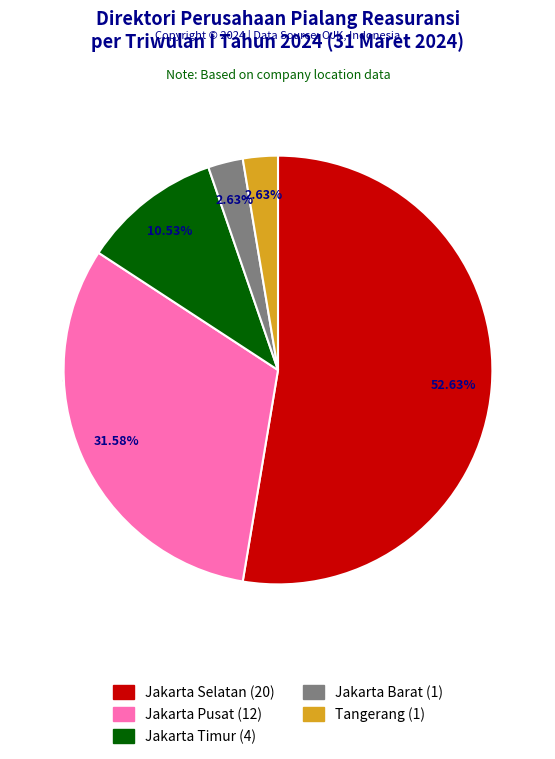

Does any single category account for the majority?

Yes